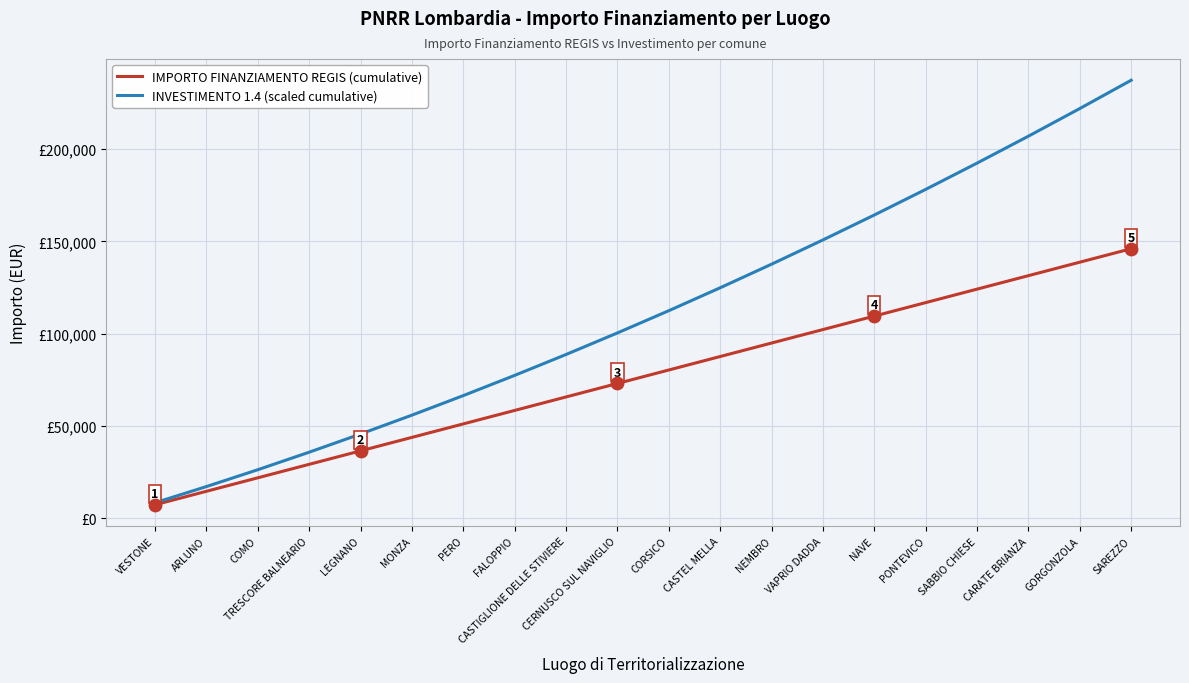

Is this an area chart (filled region under the line)?

No